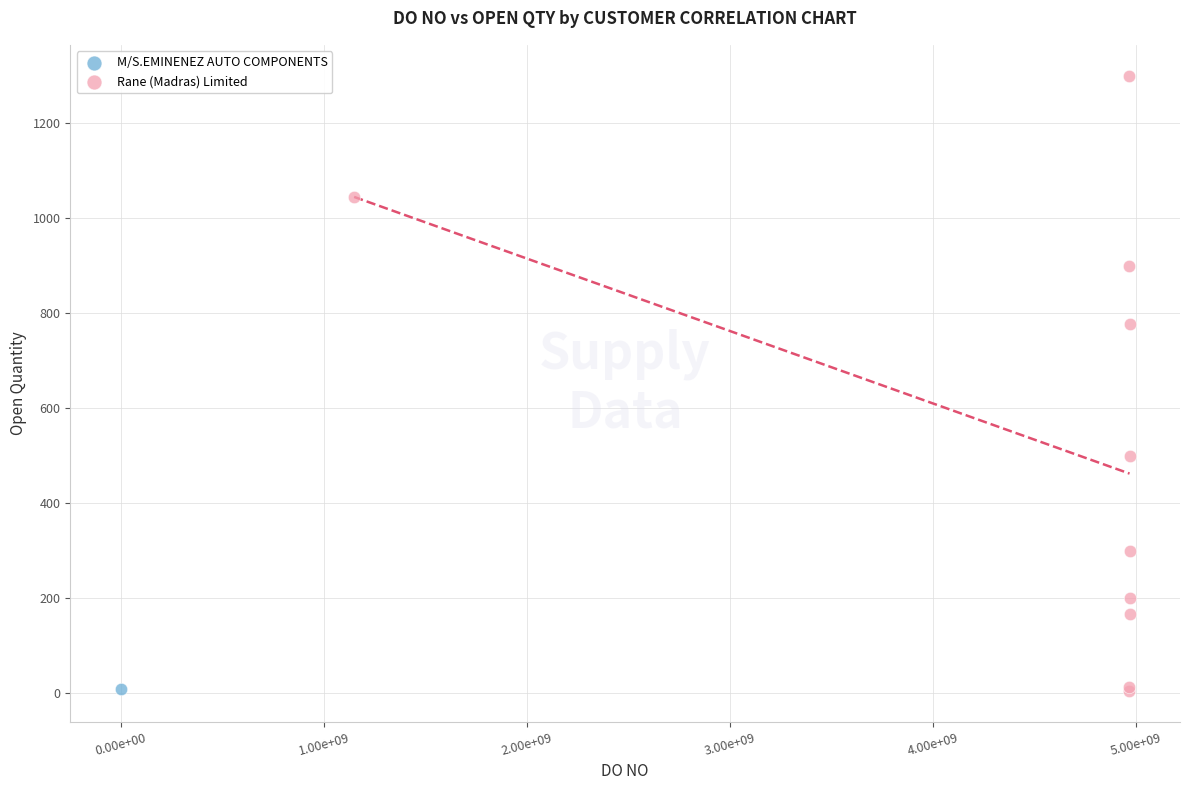

What are all the series names shown in the legend?

M/S.EMINENEZ AUTO COMPONENTS, Rane (Madras) Limited